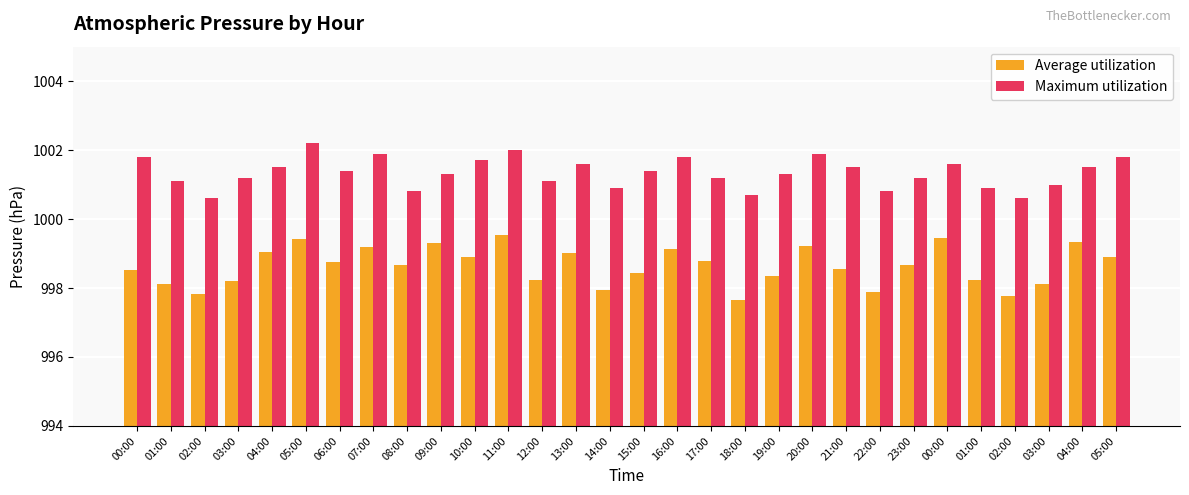

The value of Maximum utilization at 05:00 is 1001.8. True or false?

True